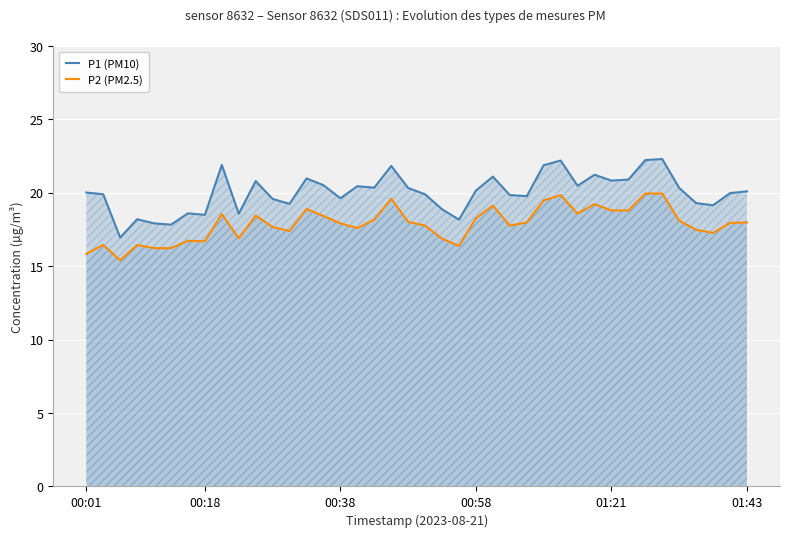

True or false: P2 (PM2.5) and P1 (PM10) cross at least once.

False